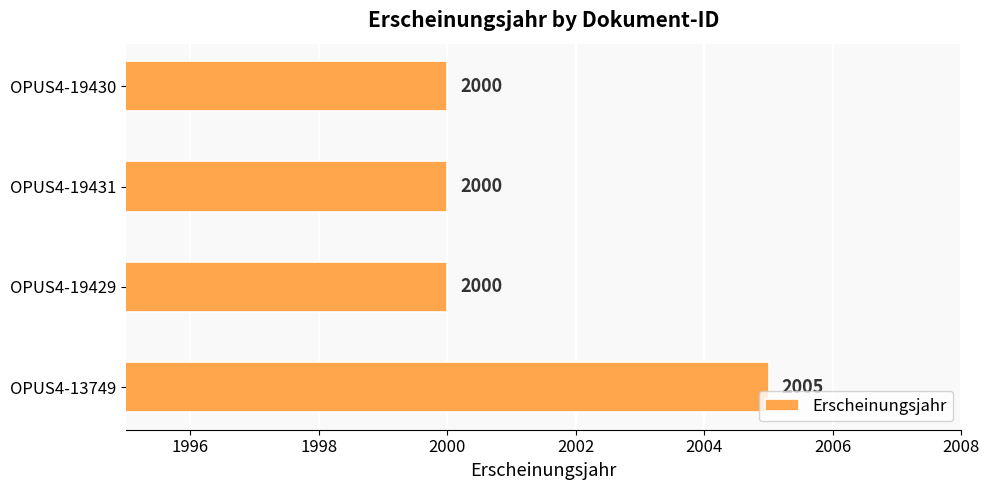

How many data points are above 2000?

1